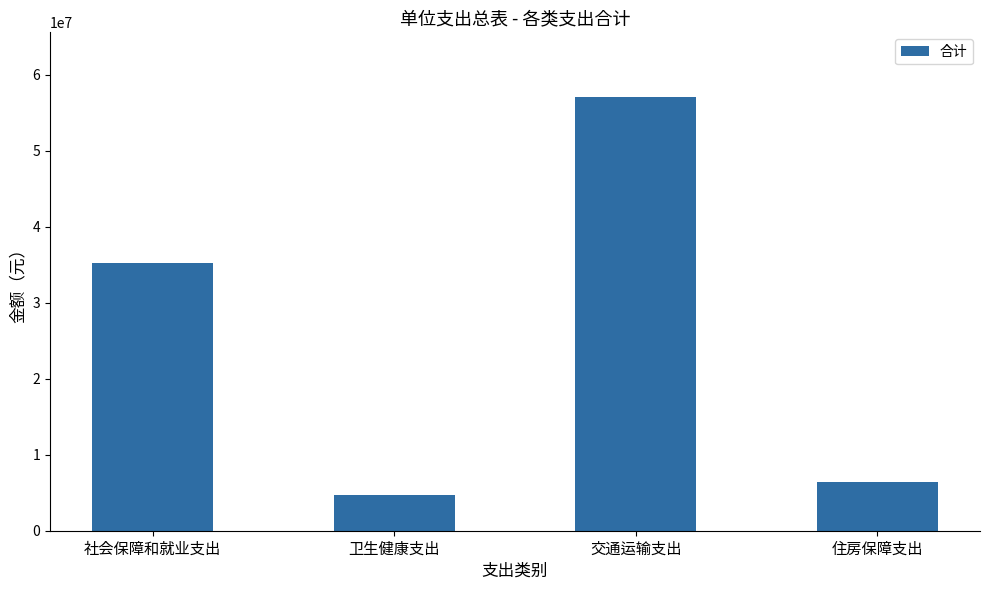

Which has a higher value, 住房保障支出 or 卫生健康支出?

住房保障支出